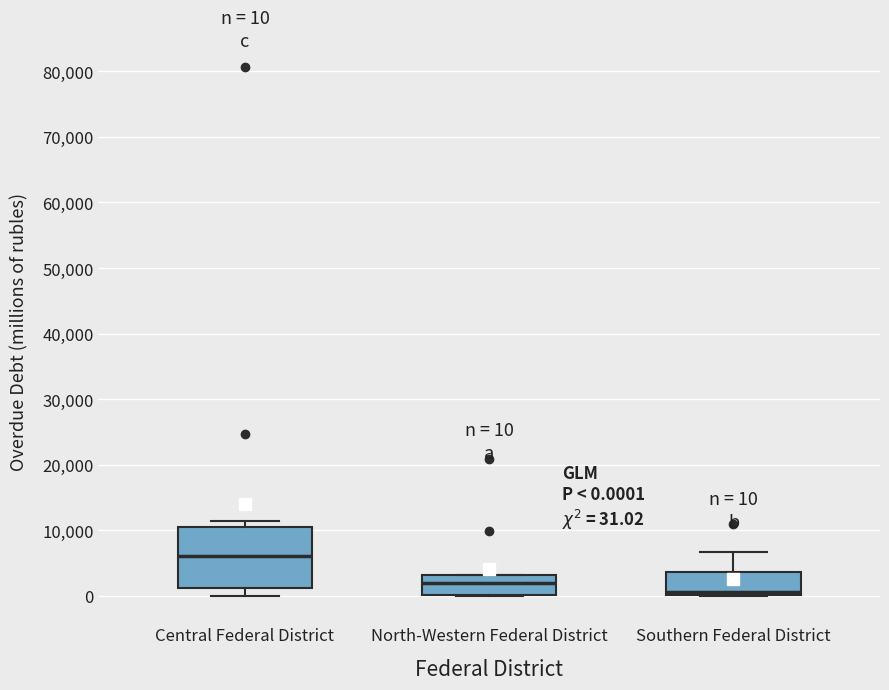

Comparing the boxes themselves (not the whiskers), which one is the tallest?

Central Federal District